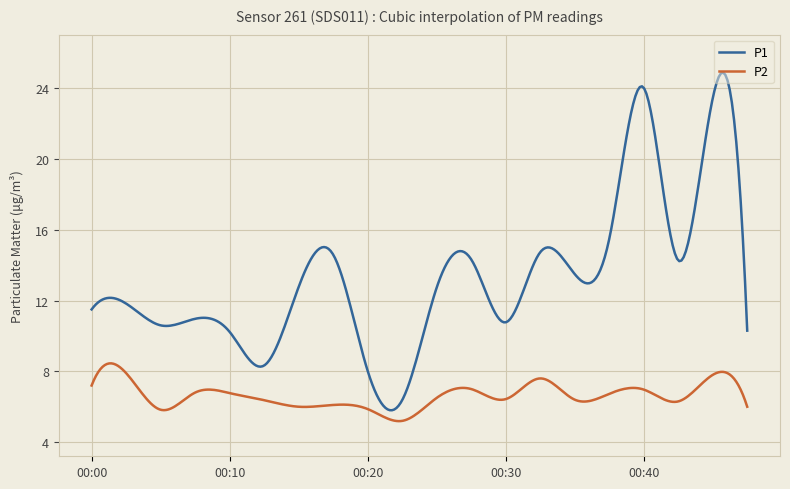

Which series has the largest range (max minus min)?

P1